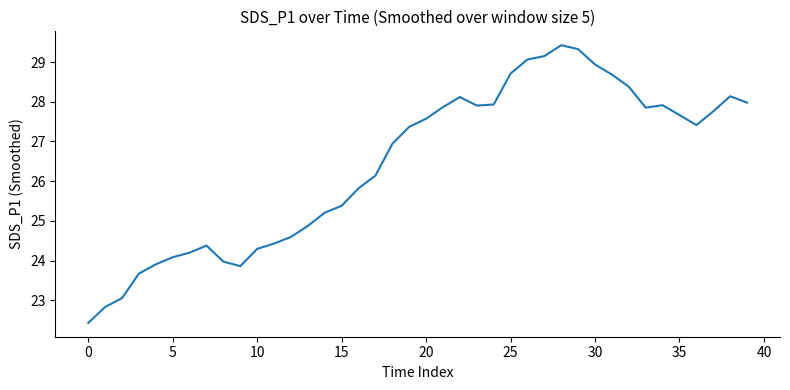

Does the chart display data point markers on the line(s)?

No